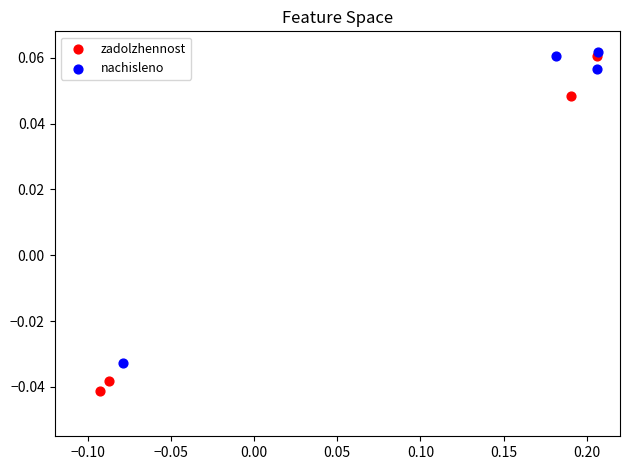

What are all the series names shown in the legend?

zadolzhennost, nachisleno